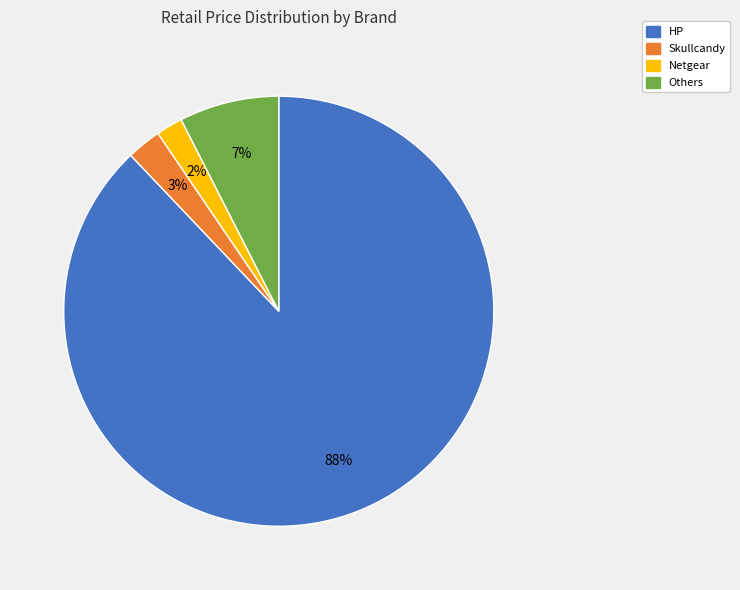

Does any single category account for the majority?

Yes